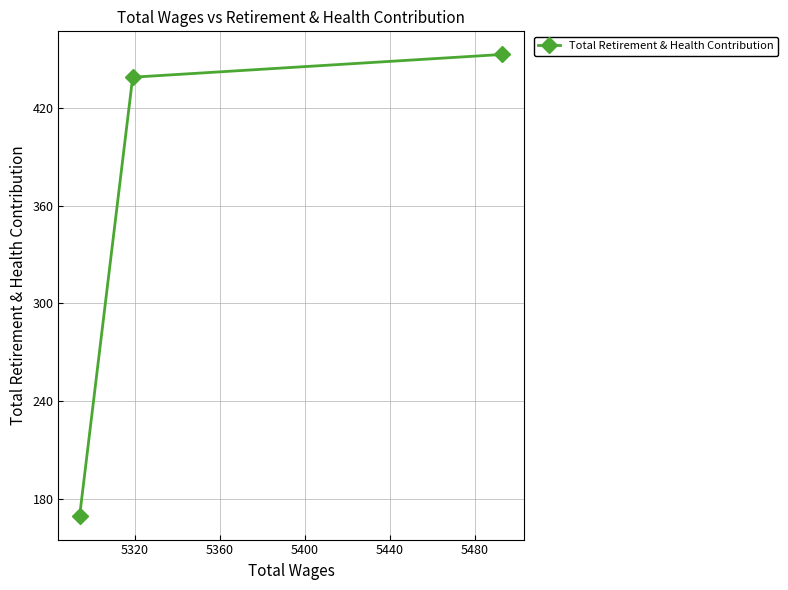

What is the value of the 1st point from the left?

169